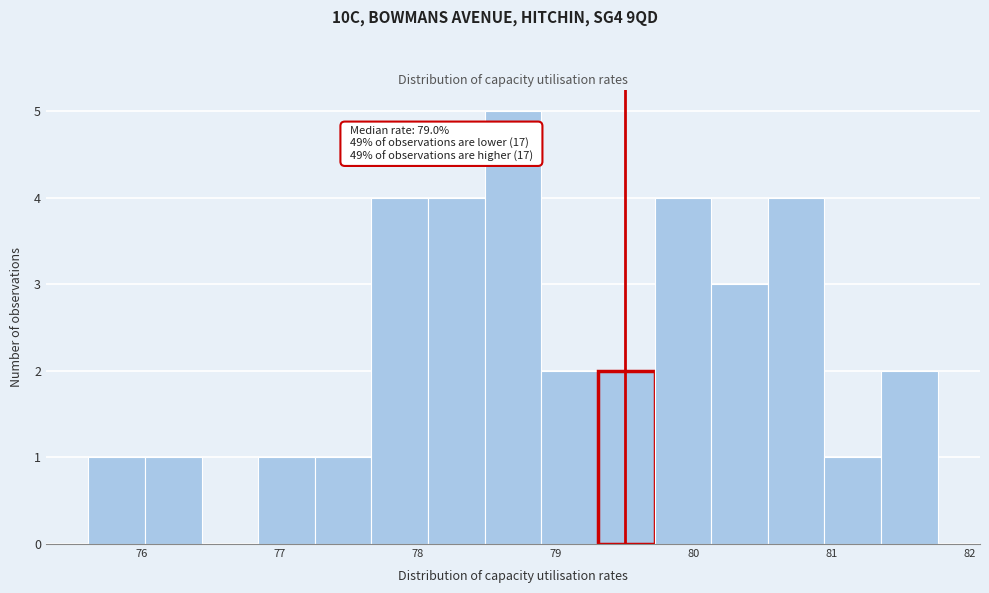

Over which range of the x-axis is the bar tallest?

78.5 to 78.9